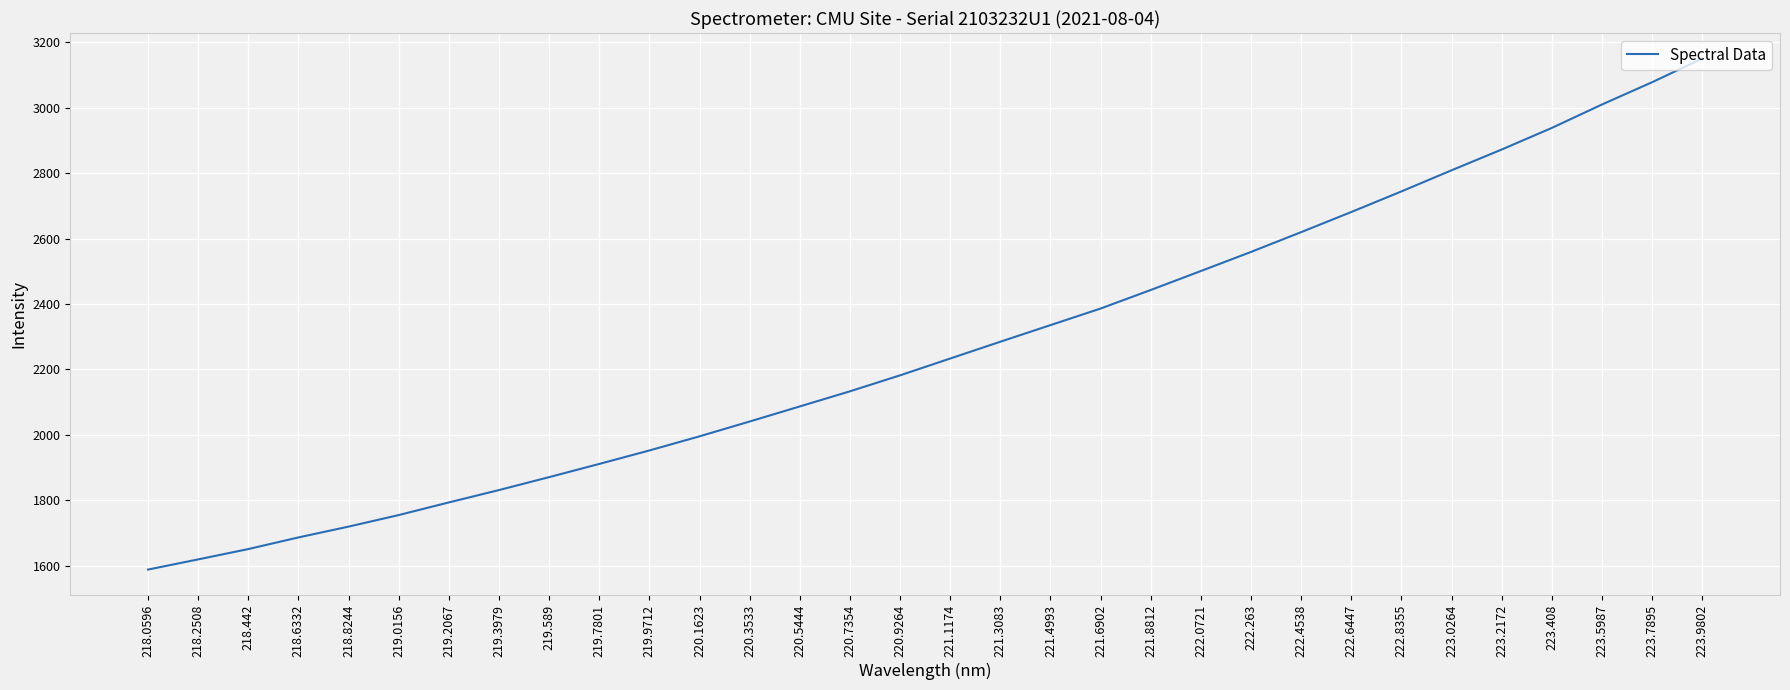

What position from the right is 219.9712?

22